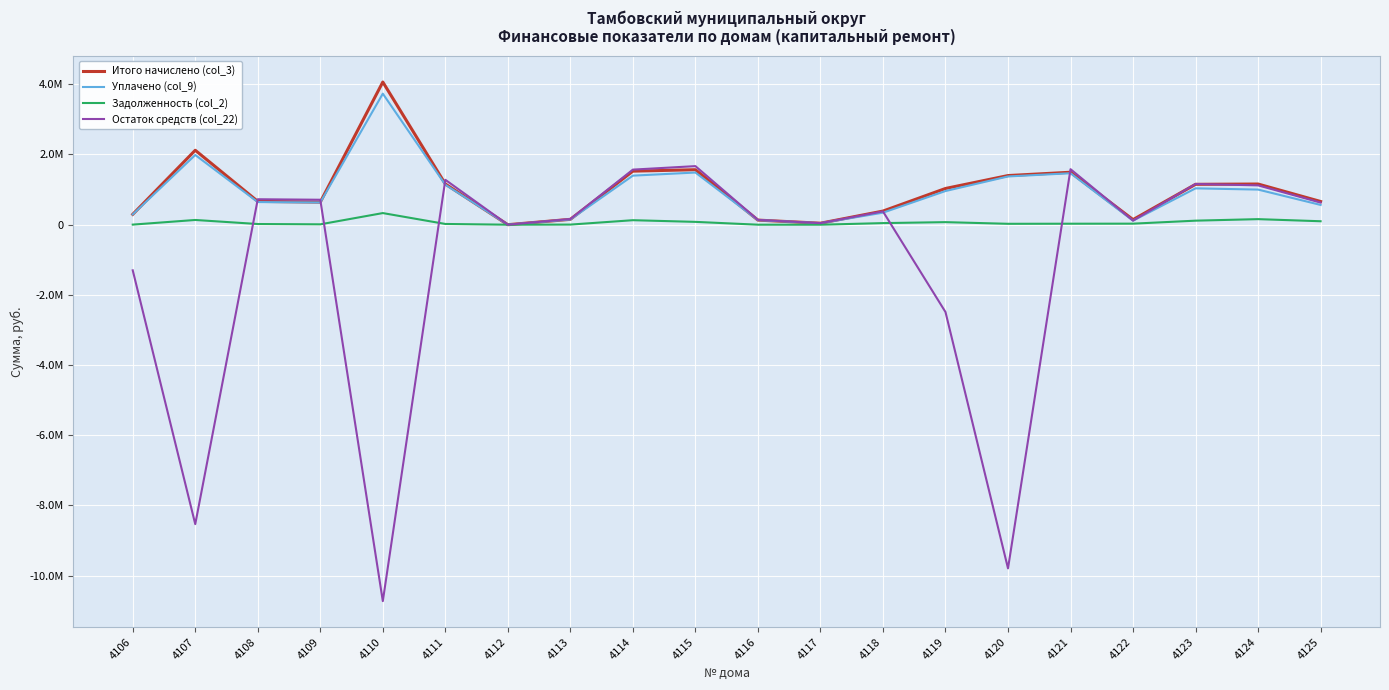

What is the spread (max minus min) of values at 4121?

1553406.3